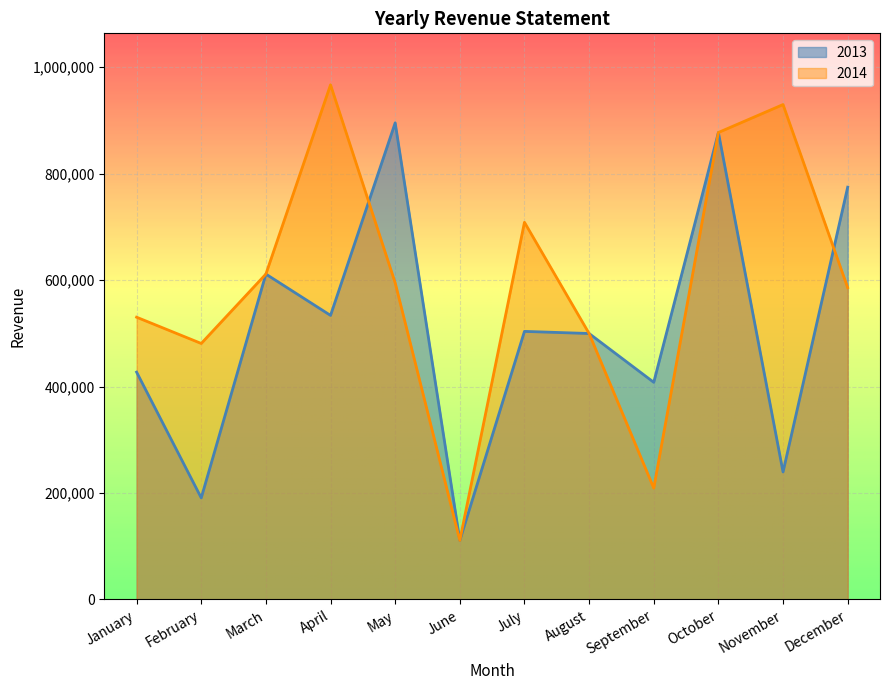

What is the difference between the maximum and second lowest values in the 2014 series?

757611